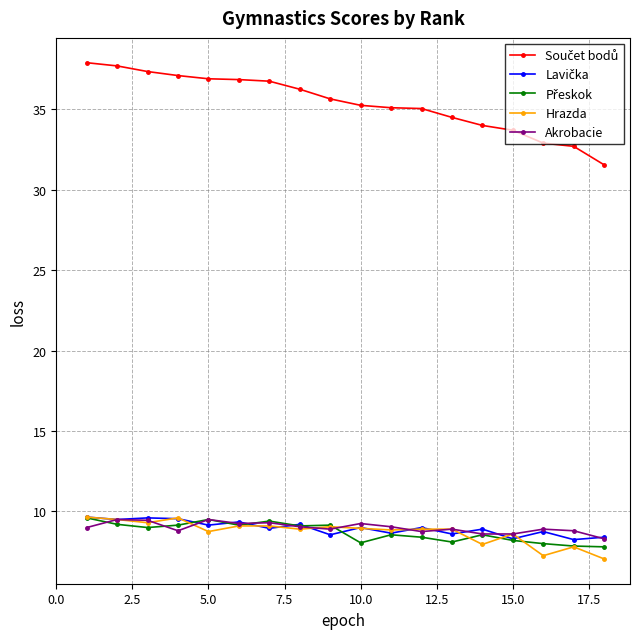

Does the chart have visible grid lines?

Yes